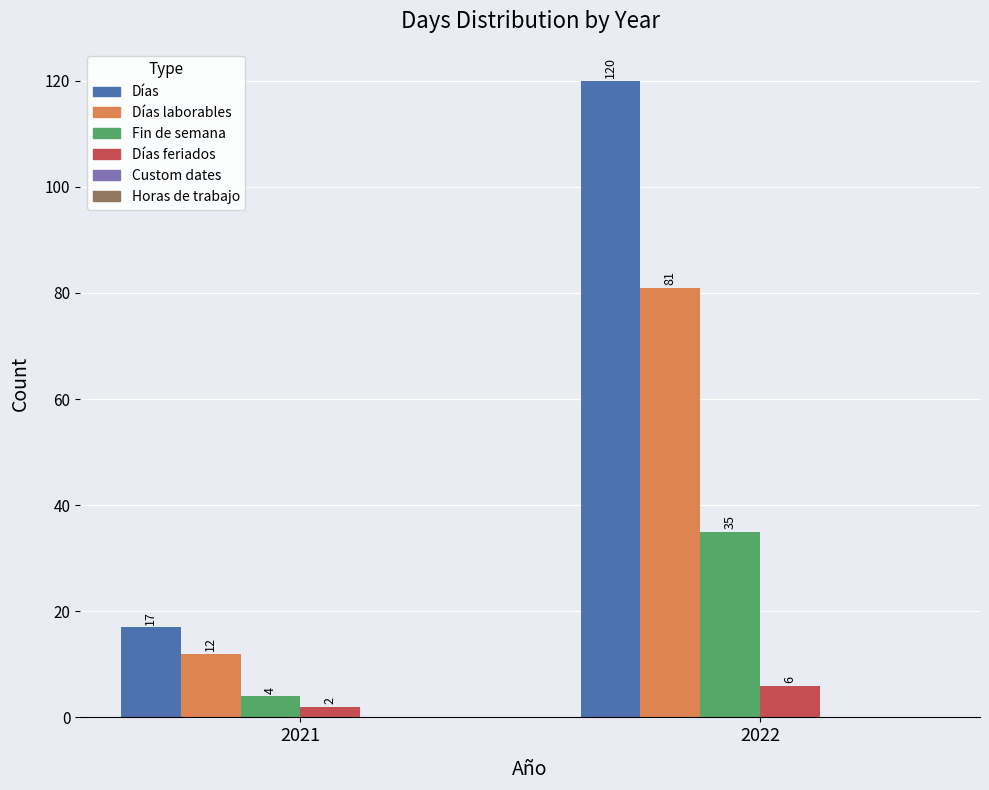

True or false: Días feriados has a value of 2 at 2021.

True